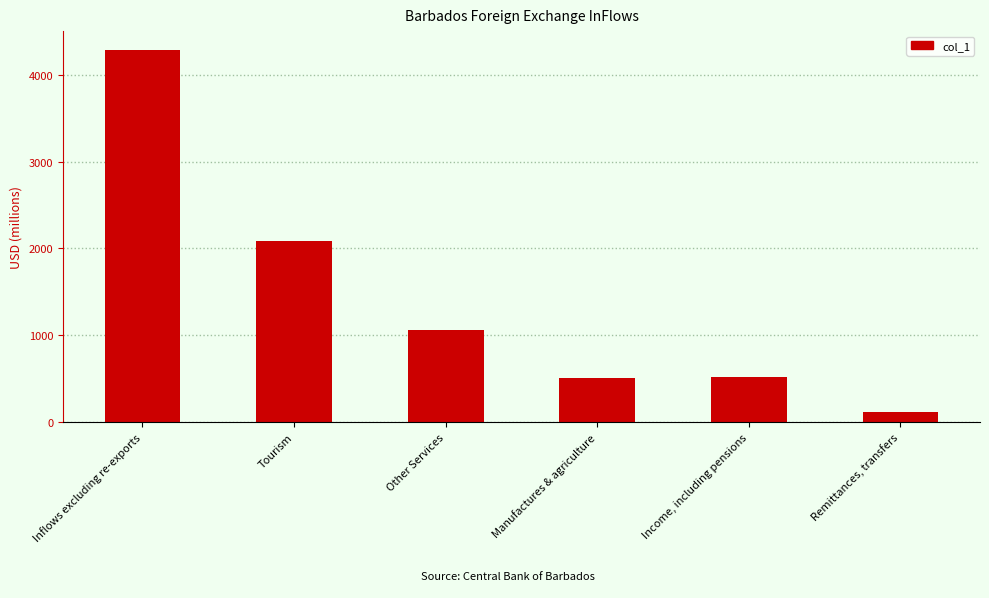

The value at Income, including pensions is 518.6. True or false?

True